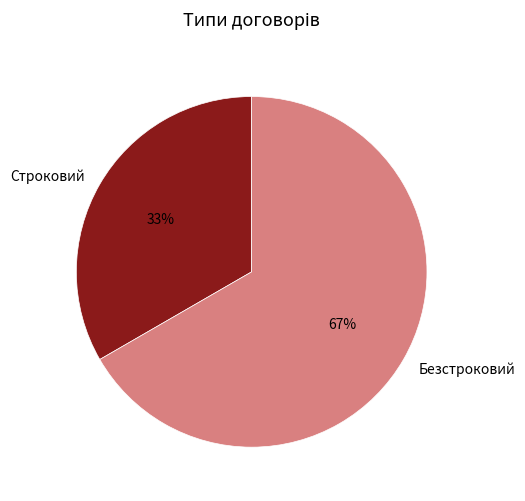

Which slice is the largest?

Безстроковий